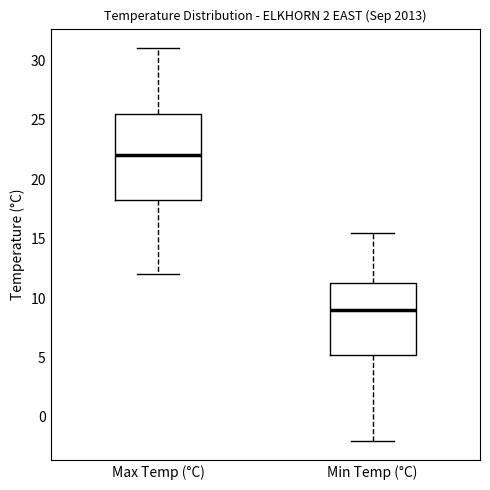

Which box has the lowest median line?

Min Temp (°C)